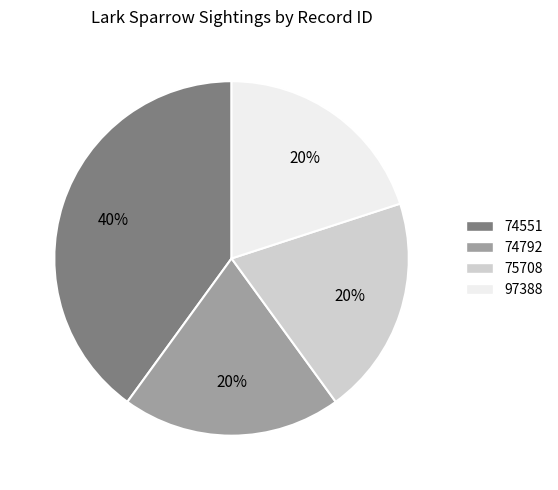

Is 97388 the majority of the pie?

No